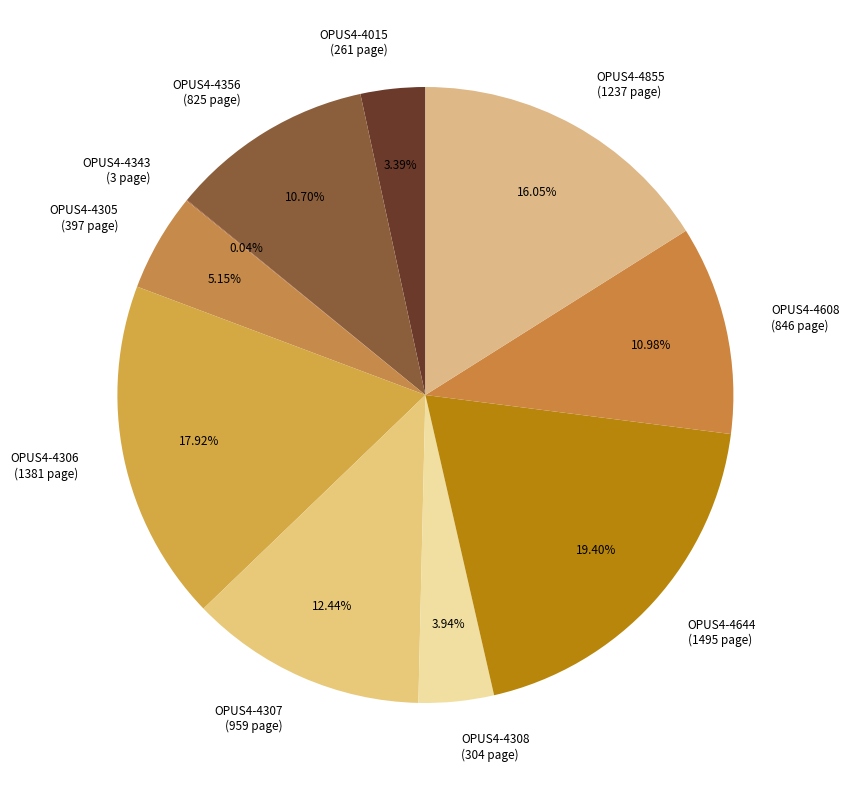

How much of the chart is everything except OPUS4-4608?

89.0%